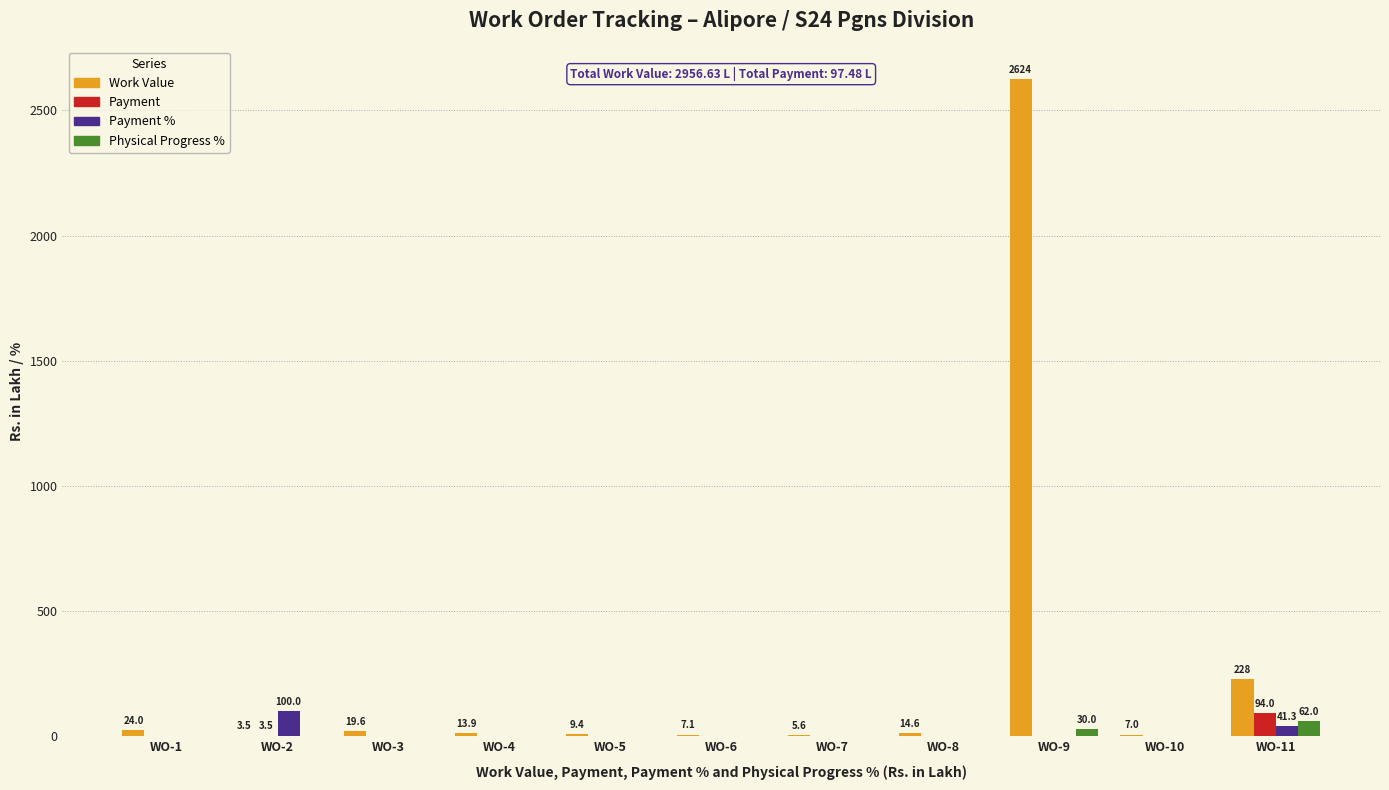

What is the average value of the Payment series?

8.9